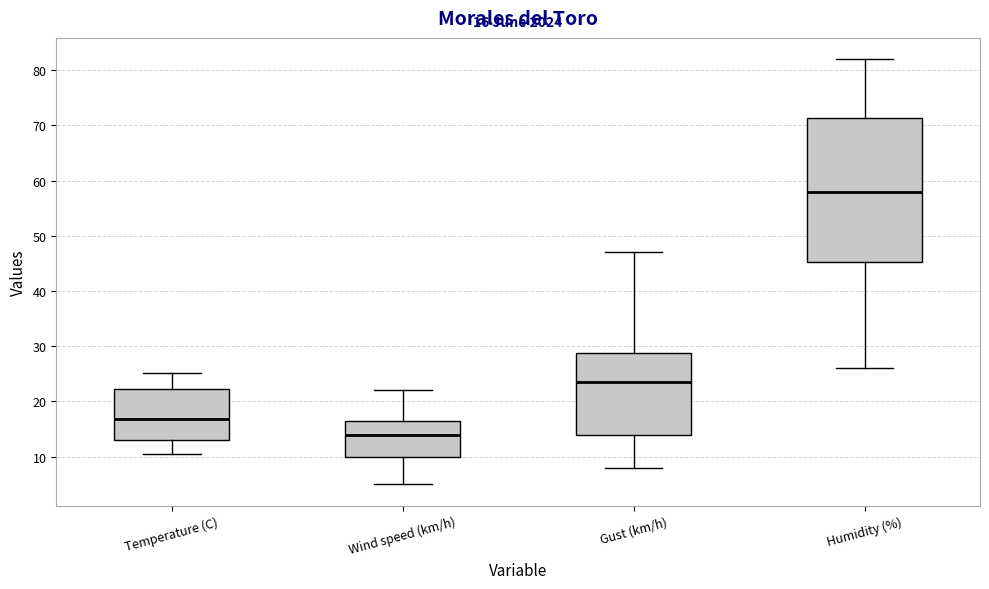

Which box's median line is the lowest?

Wind speed (km/h)